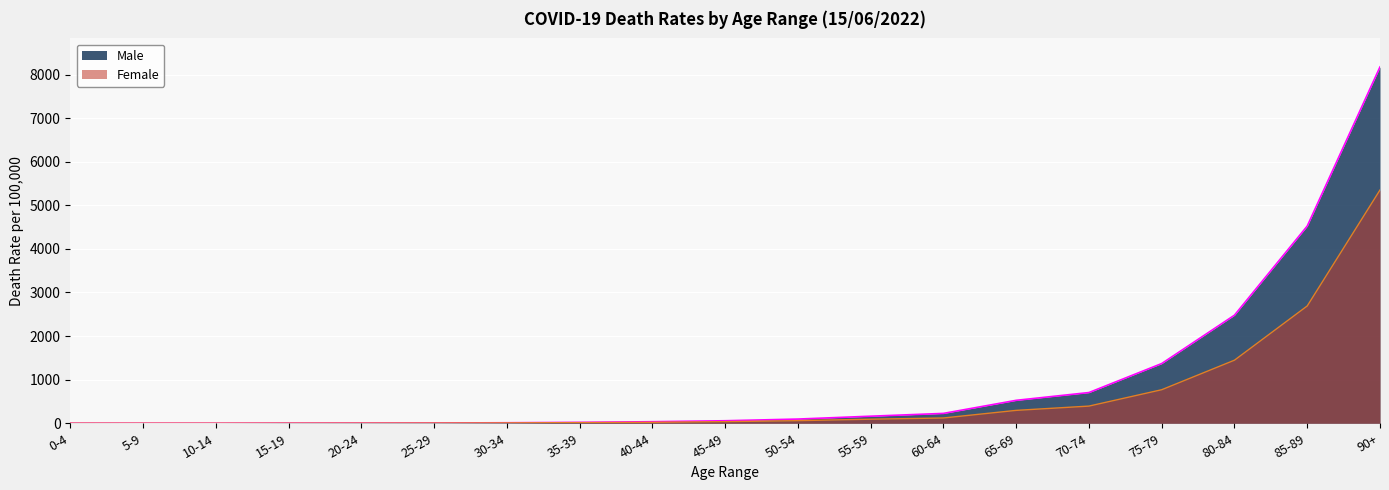

Count the number of data series in this chart.

2